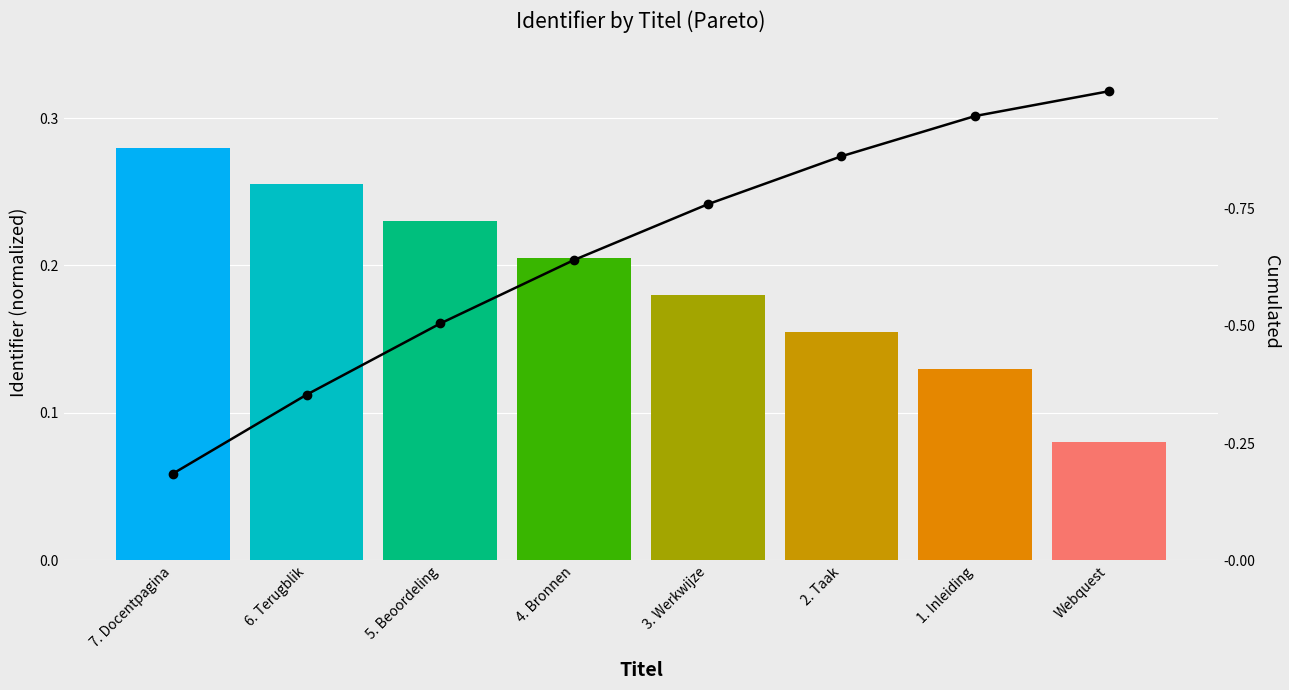

What is the difference between the maximum and minimum values in the Cumulated series?

0.8